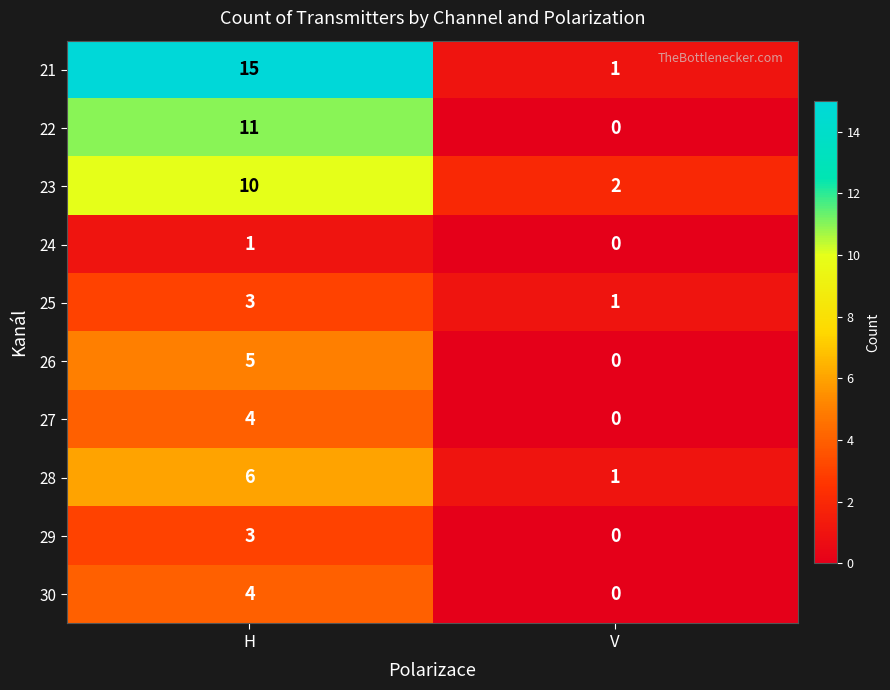

What is the approximate value of 21 at H, to the nearest 5?

15